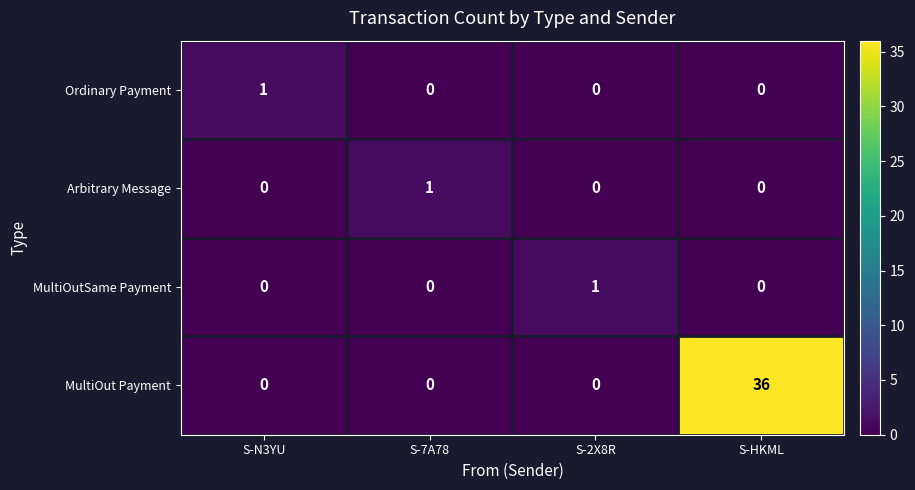

Which category has the highest value across all series?

S-HKML